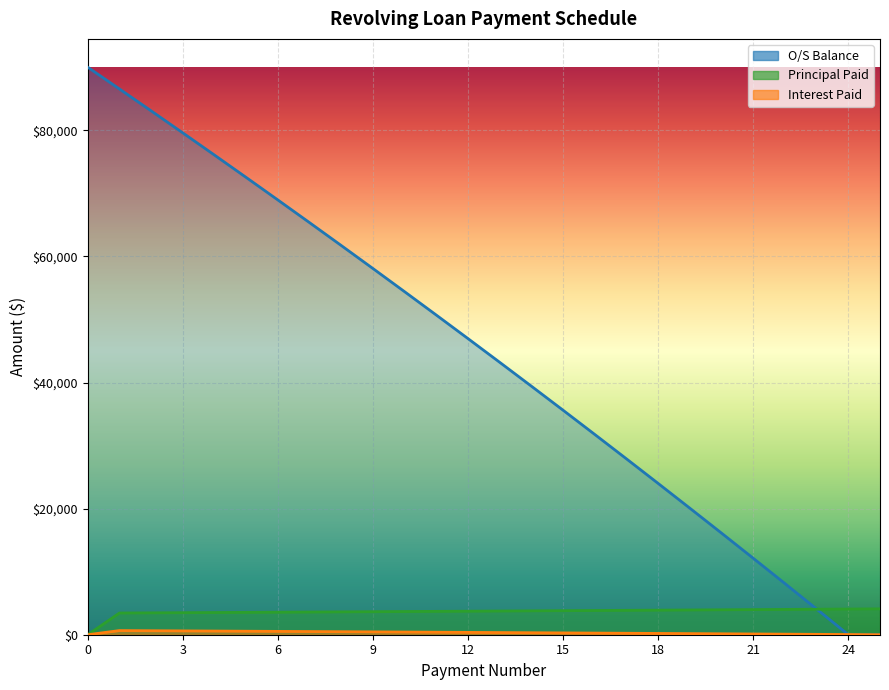

At how many categories does at least one series exceed 54549?

10